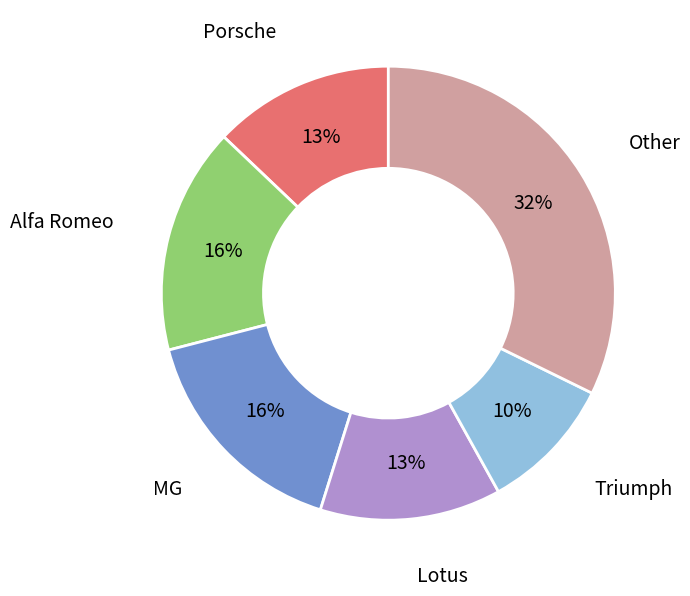

Does any single category account for the majority?

No